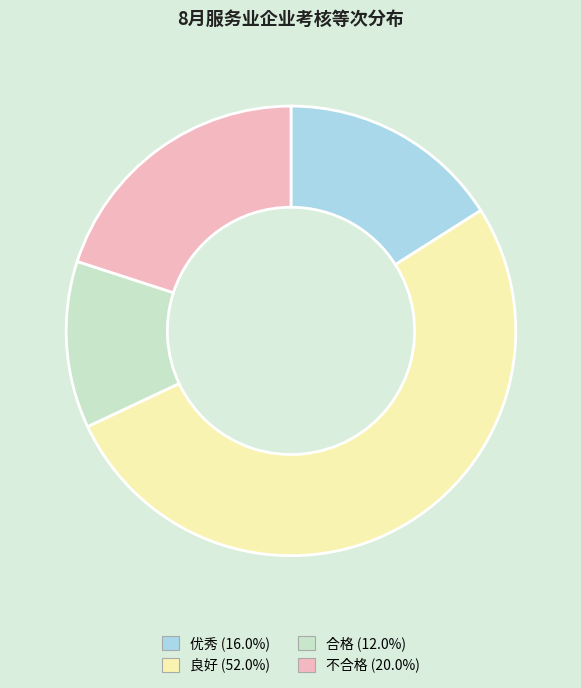

What is the largest slice in the pie chart?

良好